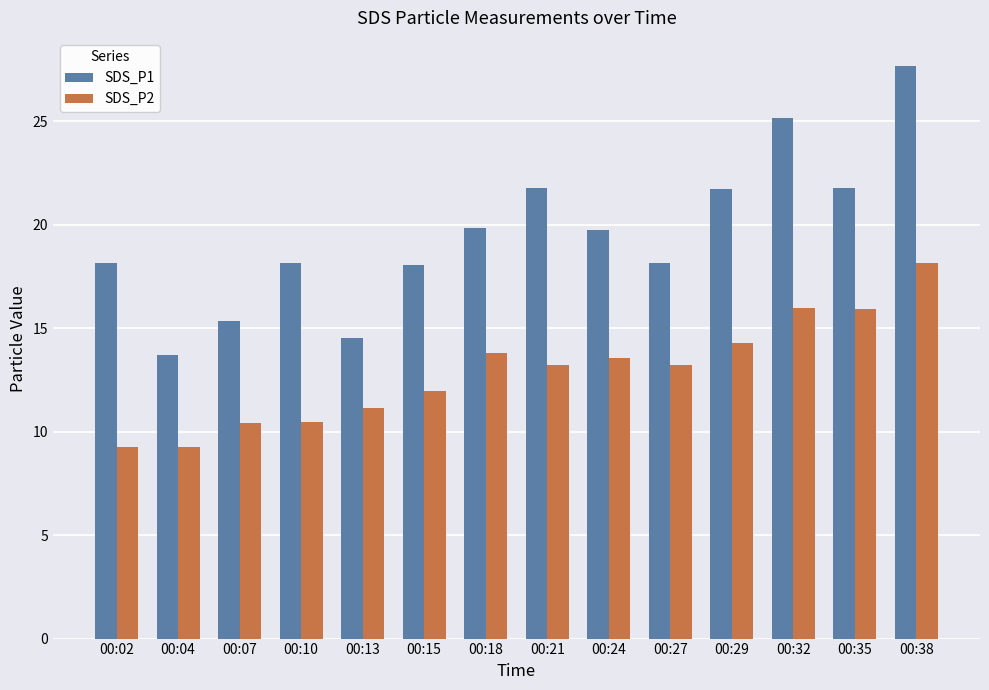

Is it true that SDS_P1 equals 19.8 at 00:24?

True